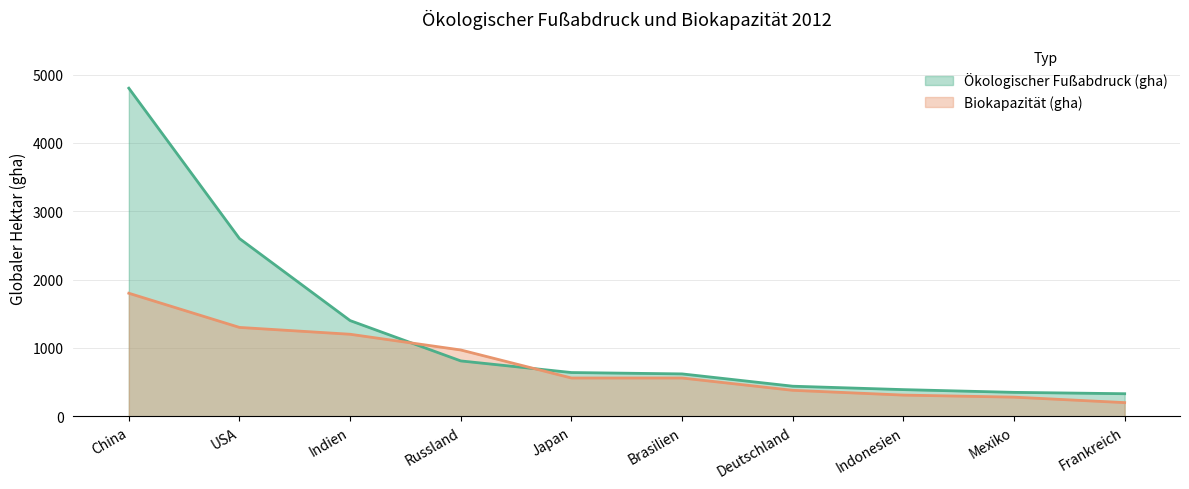

Rank the categories by Biokapazität (gha) value from highest to lowest.

China, USA, Indien, Russland, Japan, Brasilien, Deutschland, Indonesien, Mexiko, Frankreich